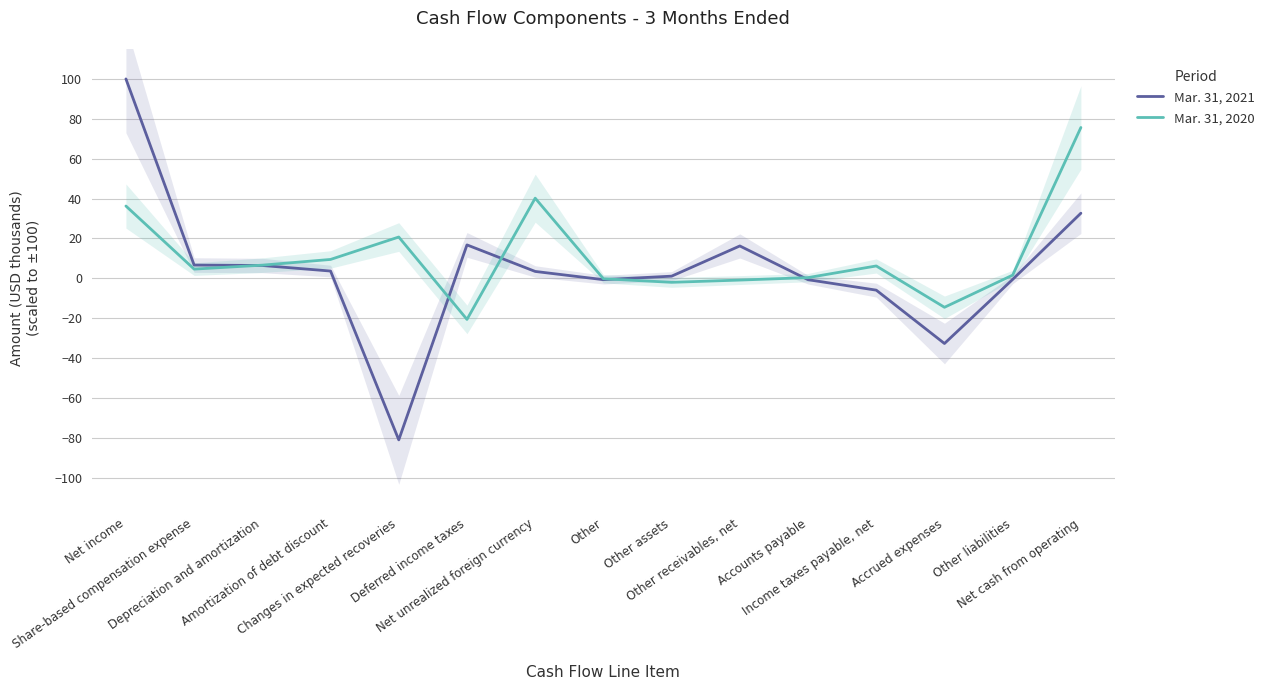

What is the approximate value of Mar. 31, 2020 at Accrued expenses?

-14.5